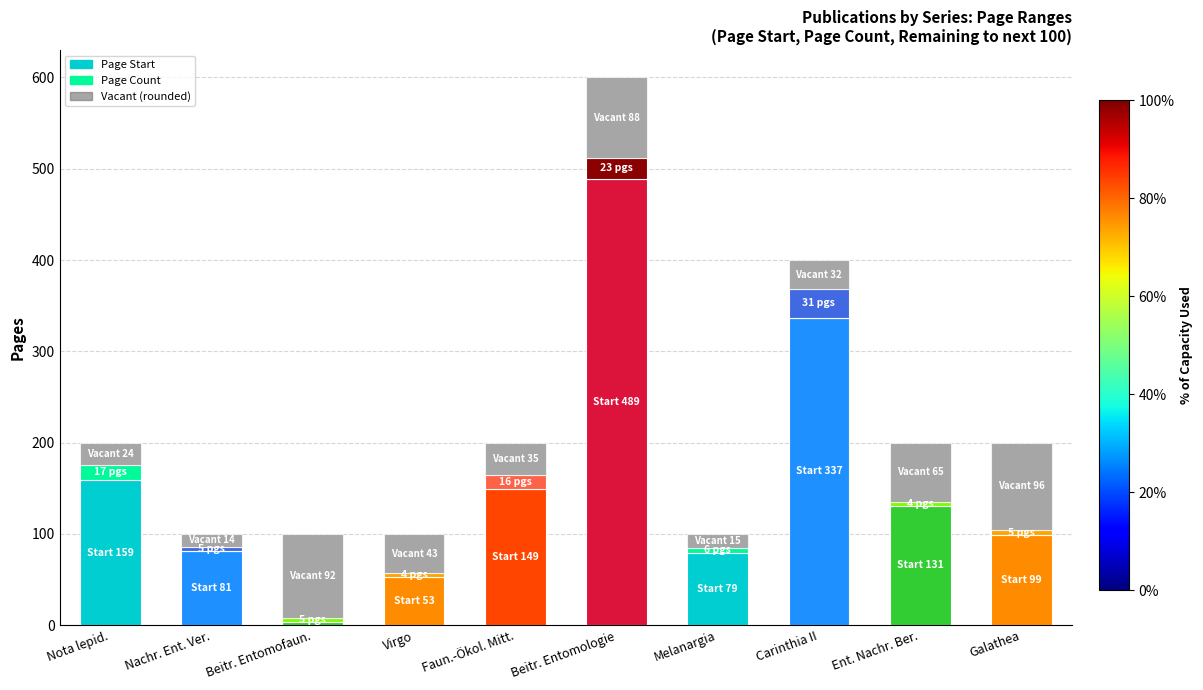

How many distinct data groups are displayed?

3